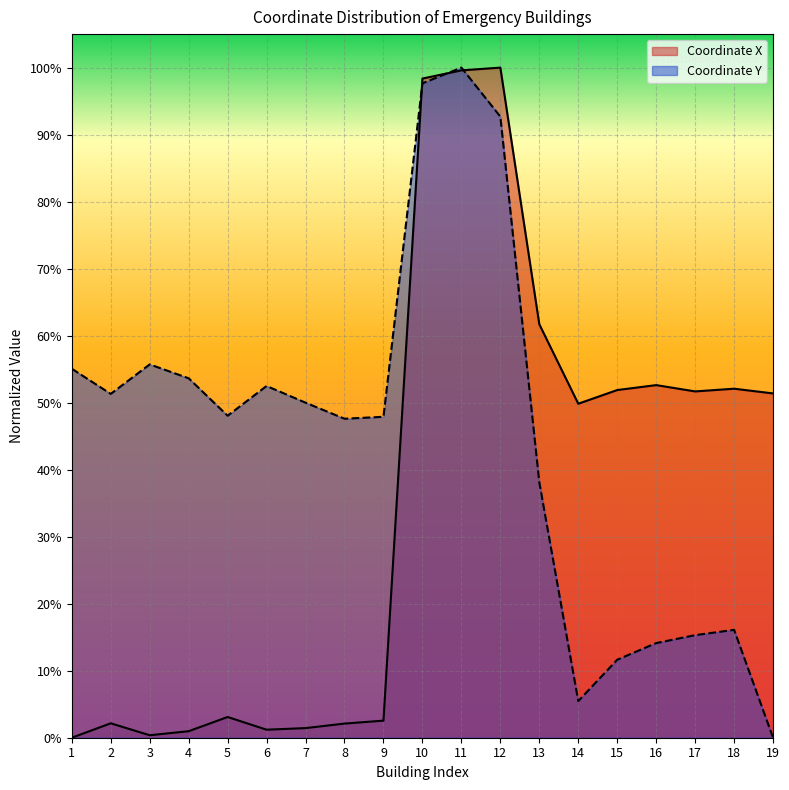

At which label is Coordinate Y closest to 0?

19